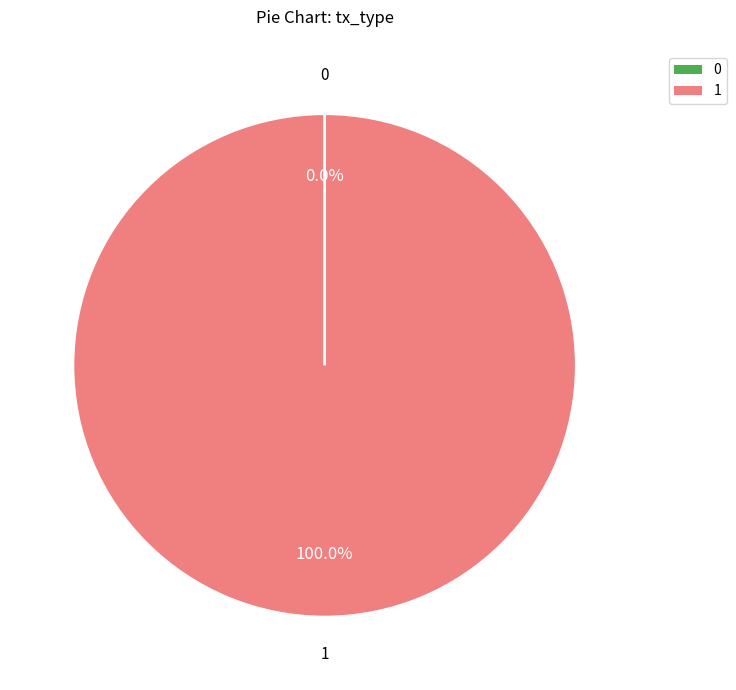

To the nearest percent, what is the combined percentage of Ticket and Vote?

100%